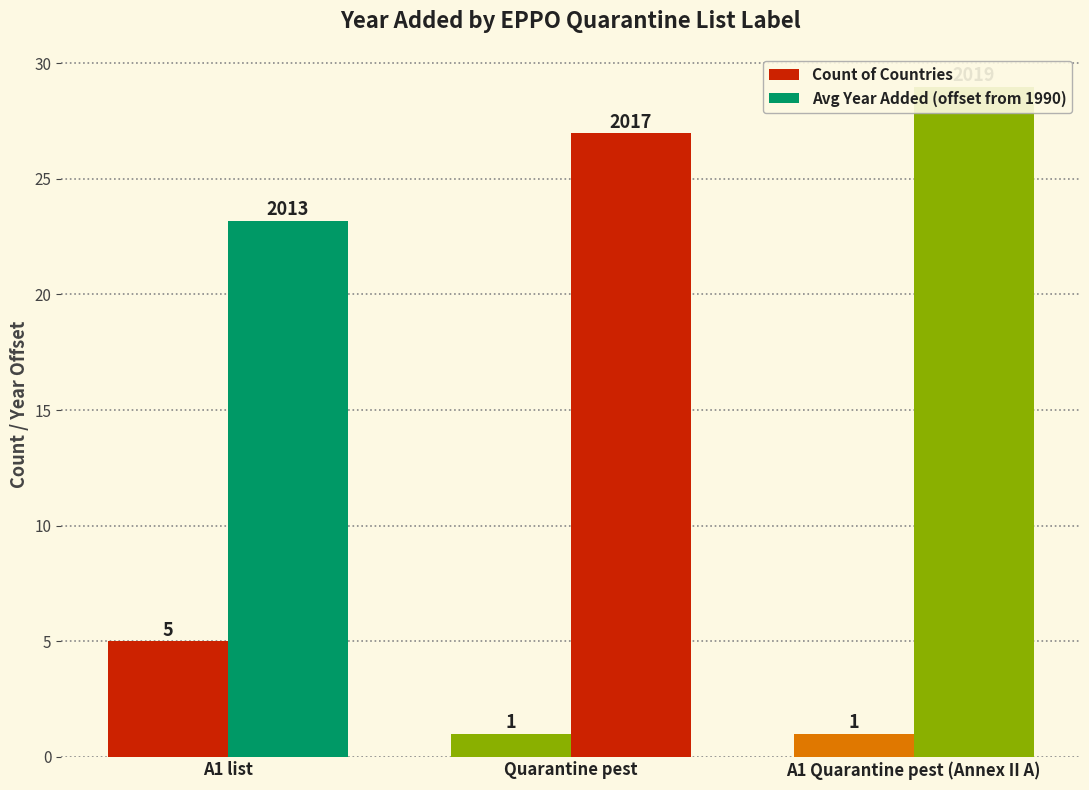

What is the maximum value for Avg Year Added (offset from 1990)?

29.0